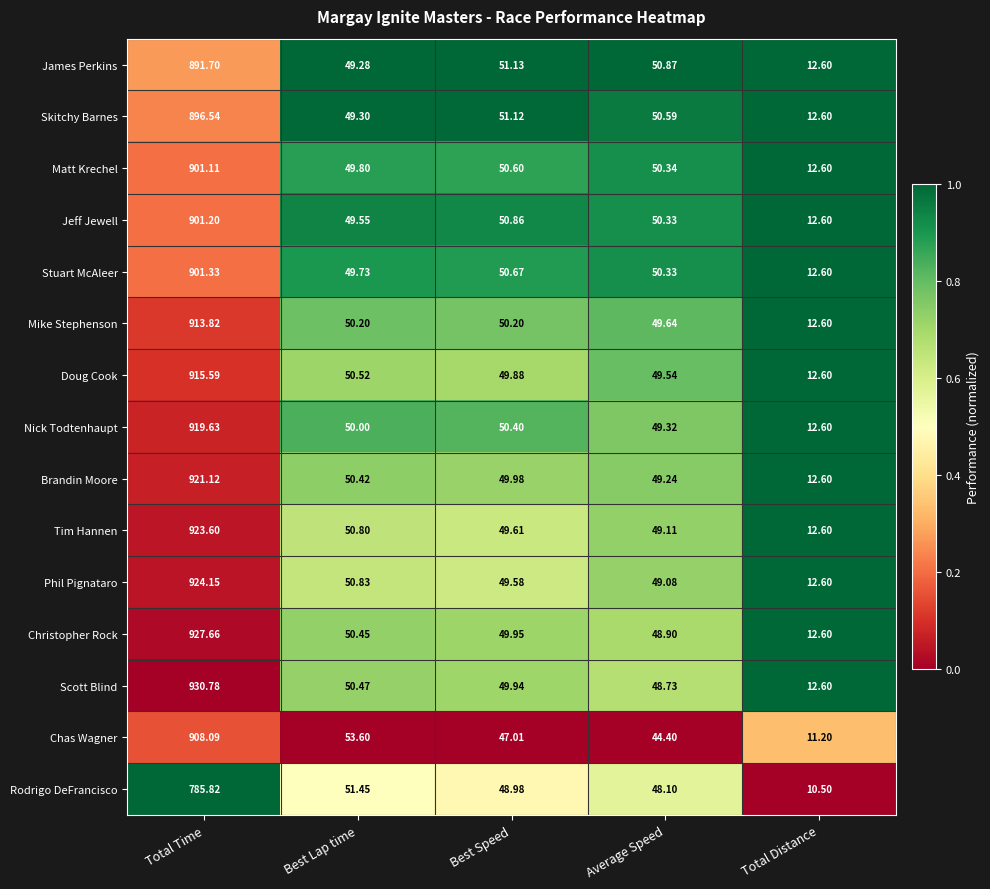

At which label is Doug Cook closest to 464?

Best Lap time